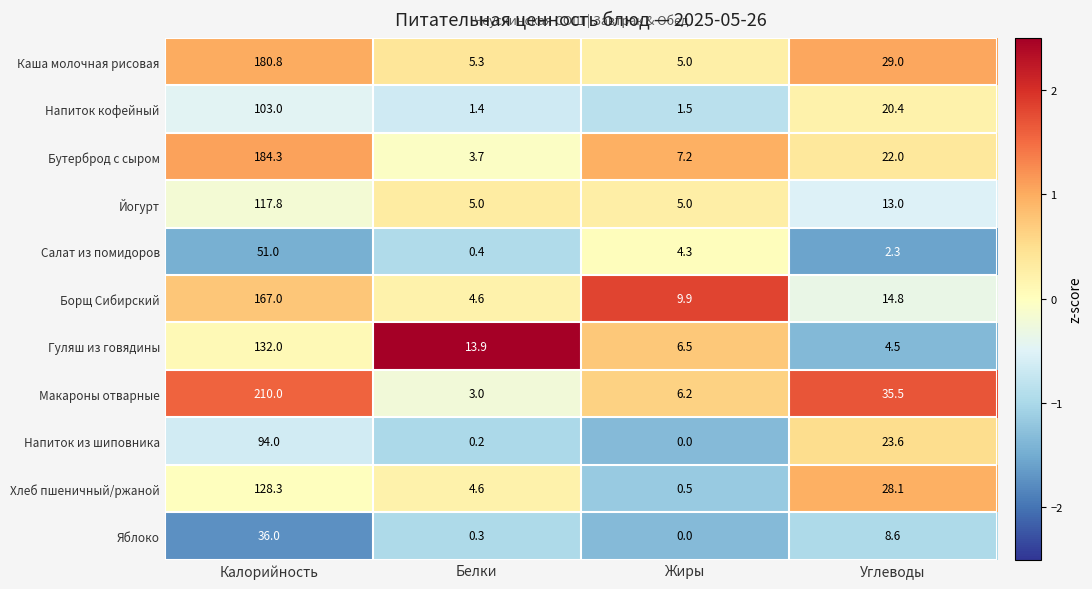

Where does the Хлеб пшеничный/ржаной series first go above 28?

Калорийность